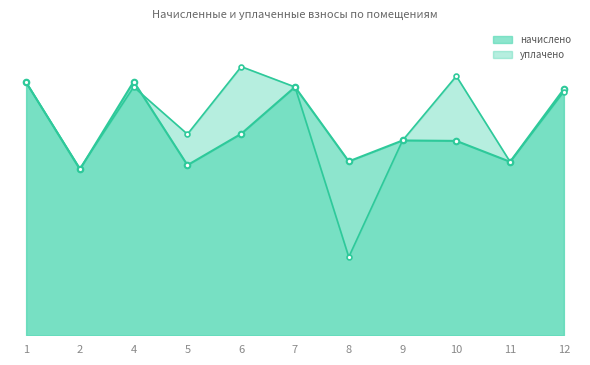

Rank the series by their average value, from highest to lowest.

уплачено, начислено